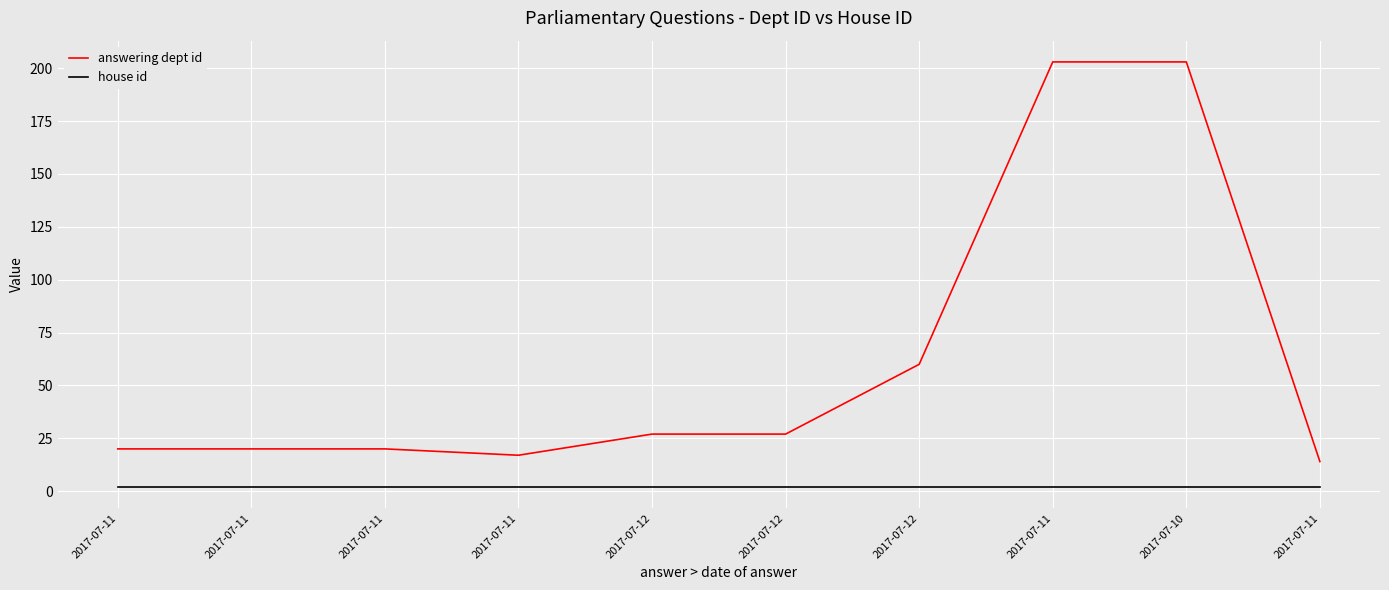

The house id series shows 1 at 2017-07-12. True or false?

False